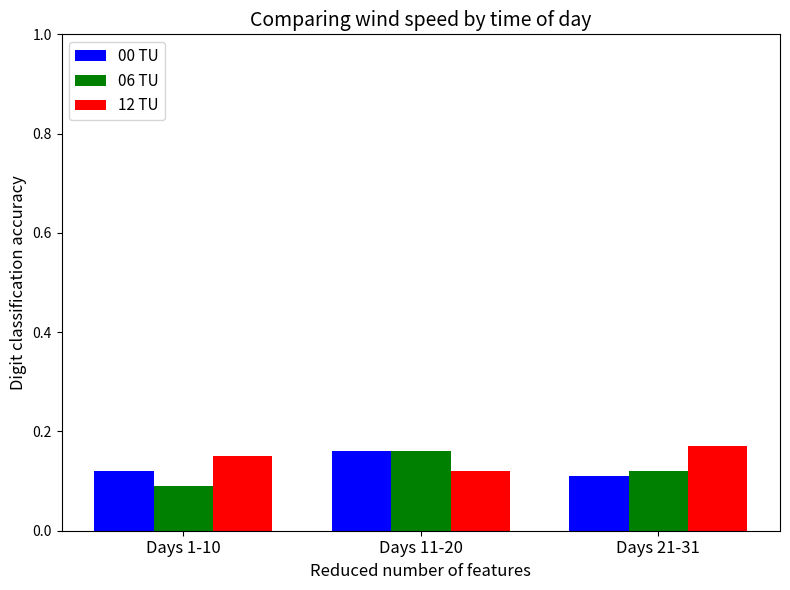

At which category does the chart reach its minimum across all series?

Days 1-10